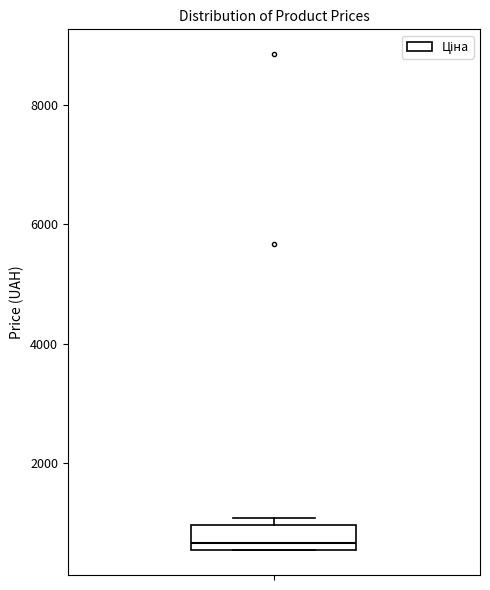

Where is the upper edge of the box on the y-axis? The values are not printed on the chart, so give them approximately, as read against the axis.

1000